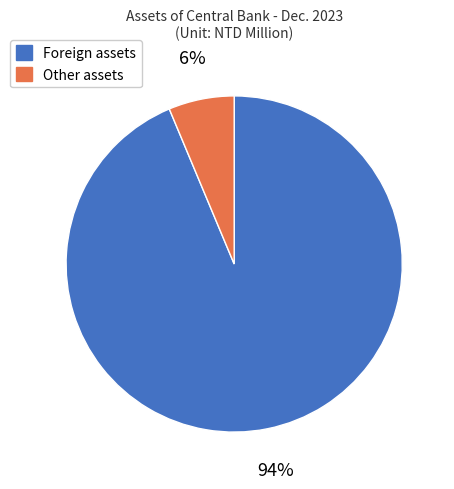

Do Foreign assets and Other assets together represent more than half of the pie?

Yes